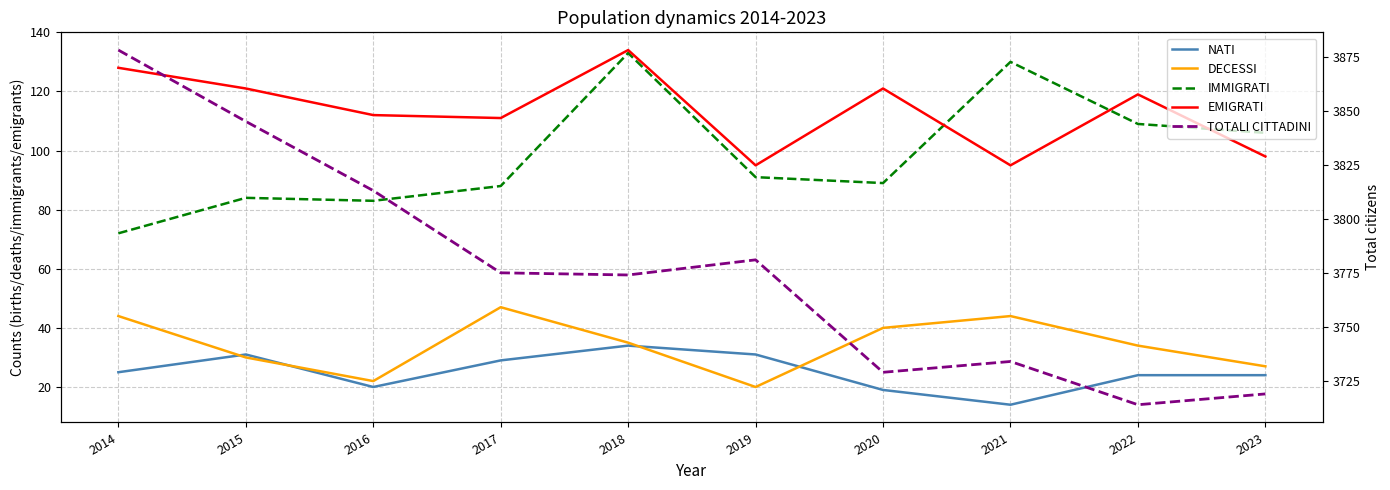

The EMIGRATI series shows 196 at 2022. True or false?

False